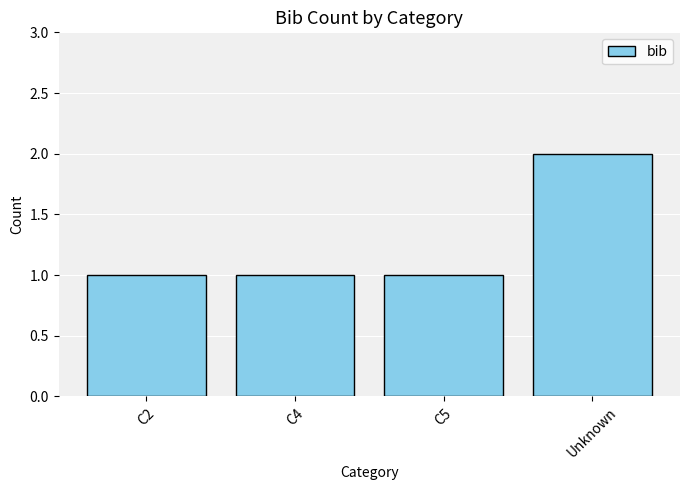

What is the label of the 2nd bar from the left?

C4